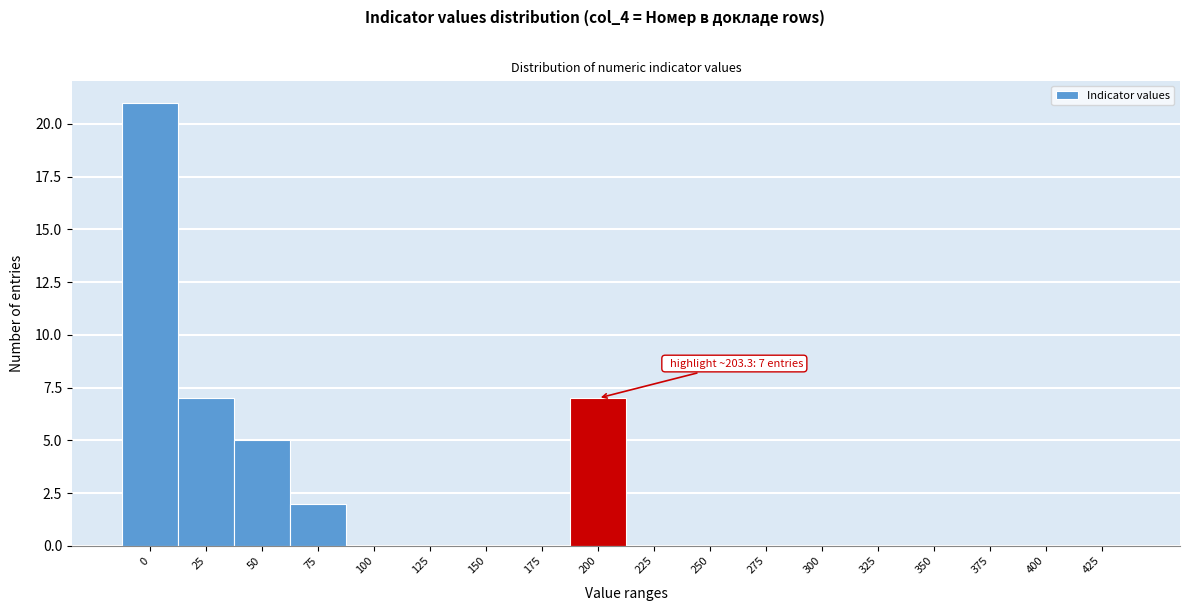

Reading left to right, transcribe all the data shown in this chart.

0=21	25=7	50=5	75=2	100=0	125=0	150=0	175=0	200=7	225=0	250=0	275=0	300=0	325=0	350=0	375=0	400=0	425=0